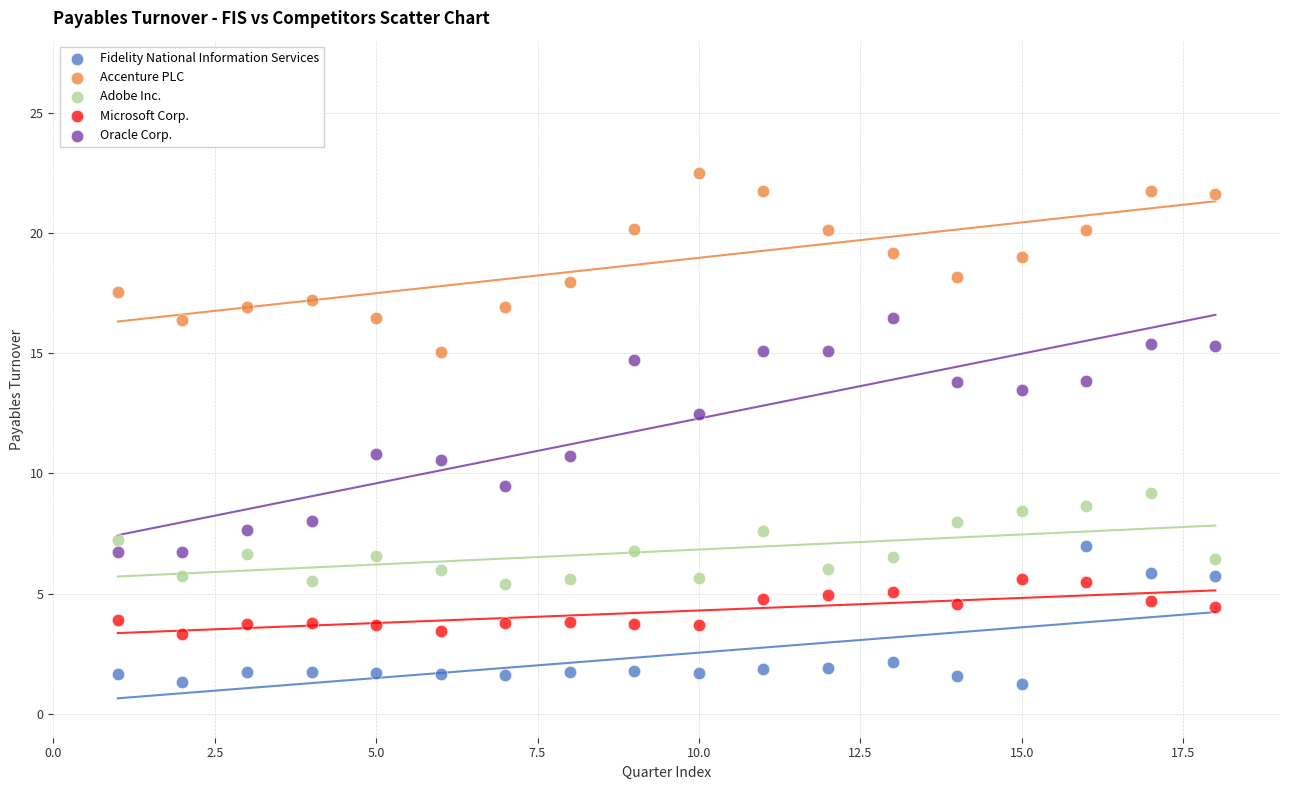

Which series contains the highest Y value?

Accenture PLC